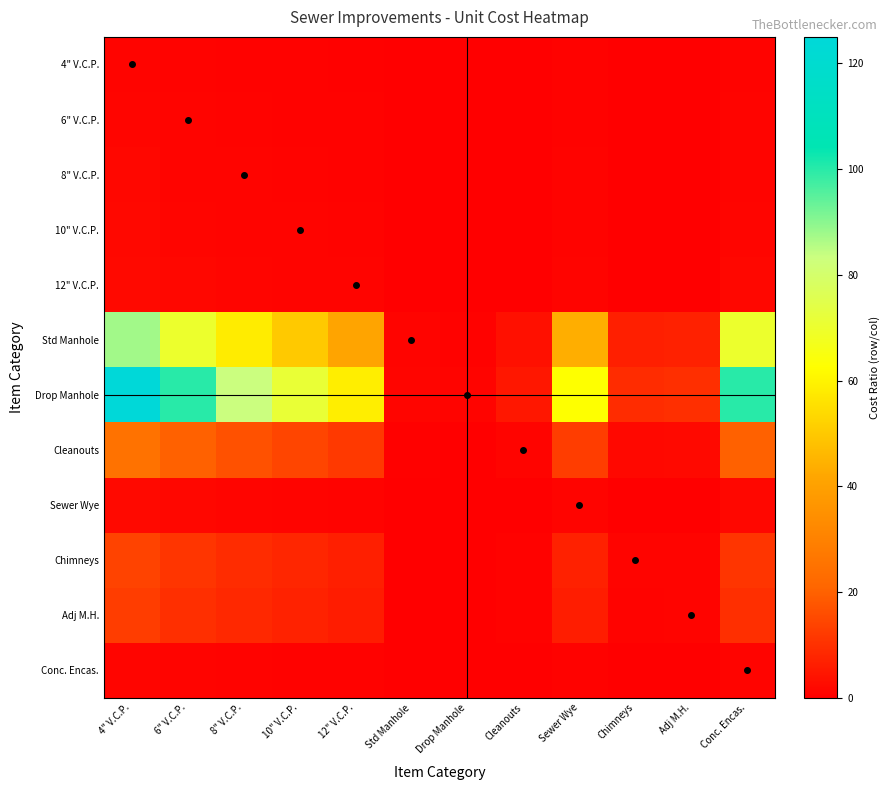

Count the number of categories in the chart.

12